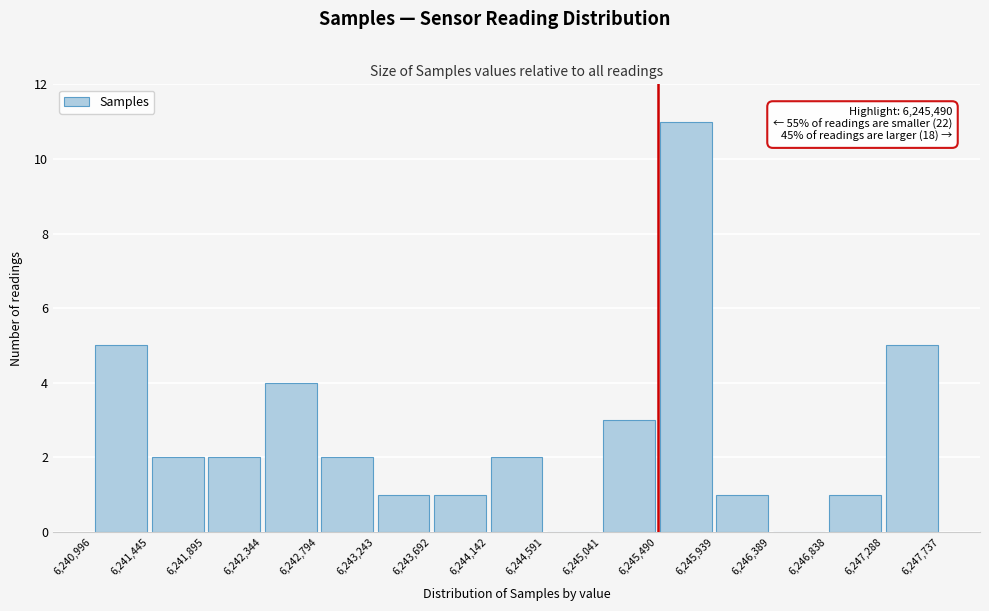

Over which range of the x-axis is the bar tallest?

6,245,490 to 6,245,939